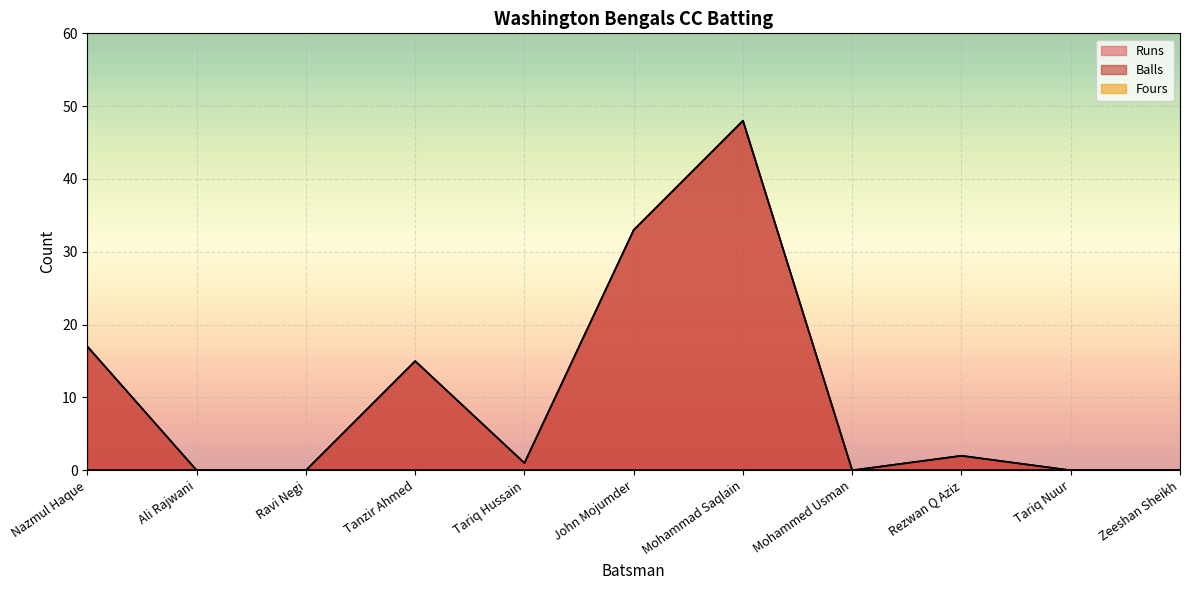

What is the highest value of the Balls series?

48